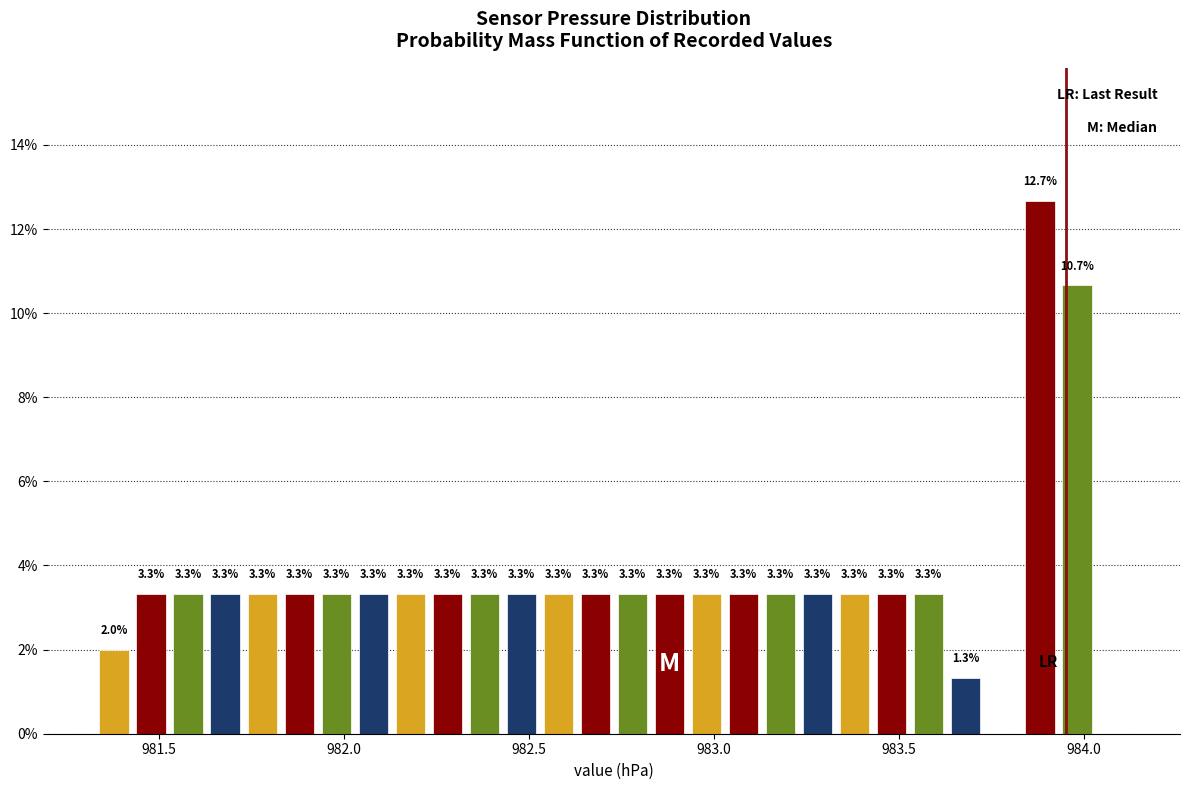

Around what value on the x-axis is the tallest bar? Give the approximate position of its centre, as read against the axis.

983.90